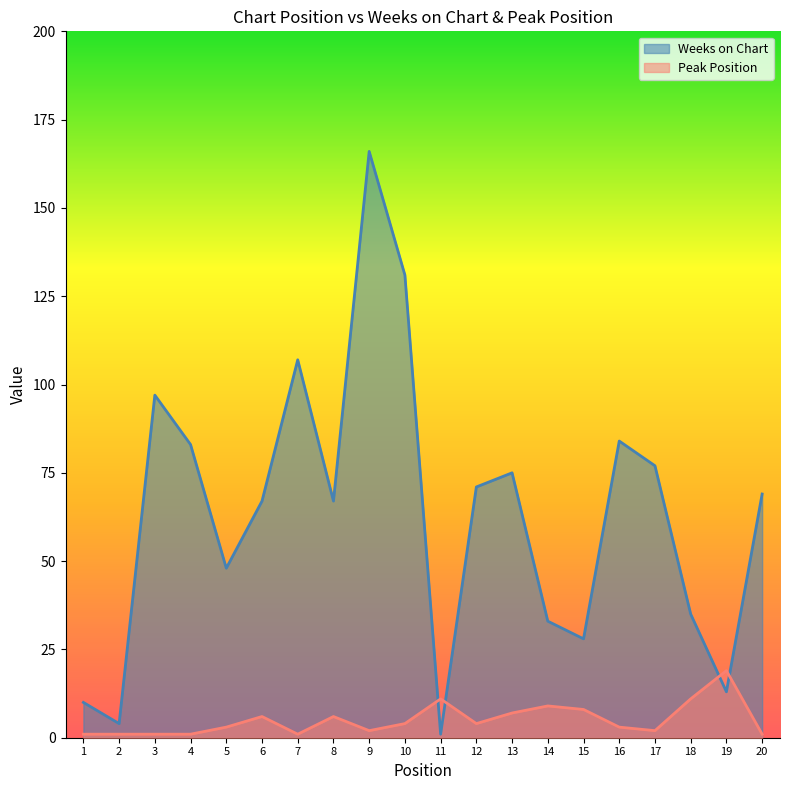

Rank the series by their maximum value, from lowest to highest.

Peak Position, Weeks on Chart